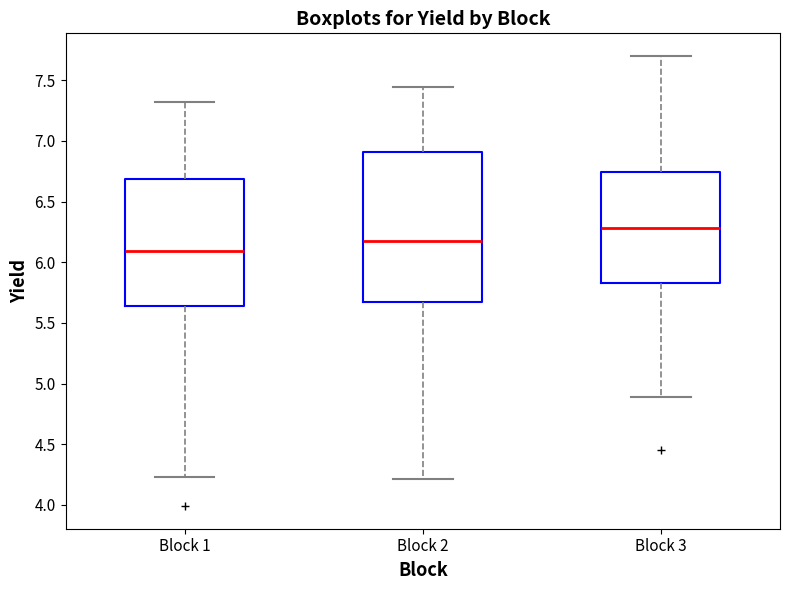

Reading left to right, read every box against the y-axis: the position of its median line, the range the box covers, and the ends of its whiskers. The values are not printed on the chart, so give them approximately, as read against the axis.

Block 1: median 6.10, box 5.65 to 6.70, whiskers 4.25 to 7.30
Block 2: median 6.20, box 5.65 to 6.90, whiskers 4.20 to 7.45
Block 3: median 6.30, box 5.85 to 6.75, whiskers 4.90 to 7.70